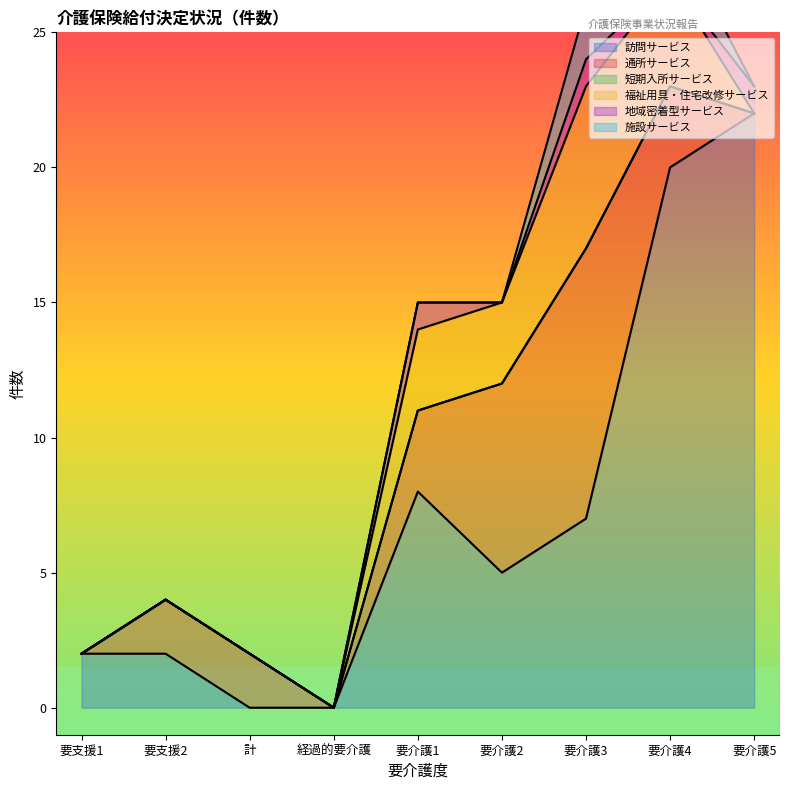

Which category has the lowest value in the 短期入所サービス series?

要支援1